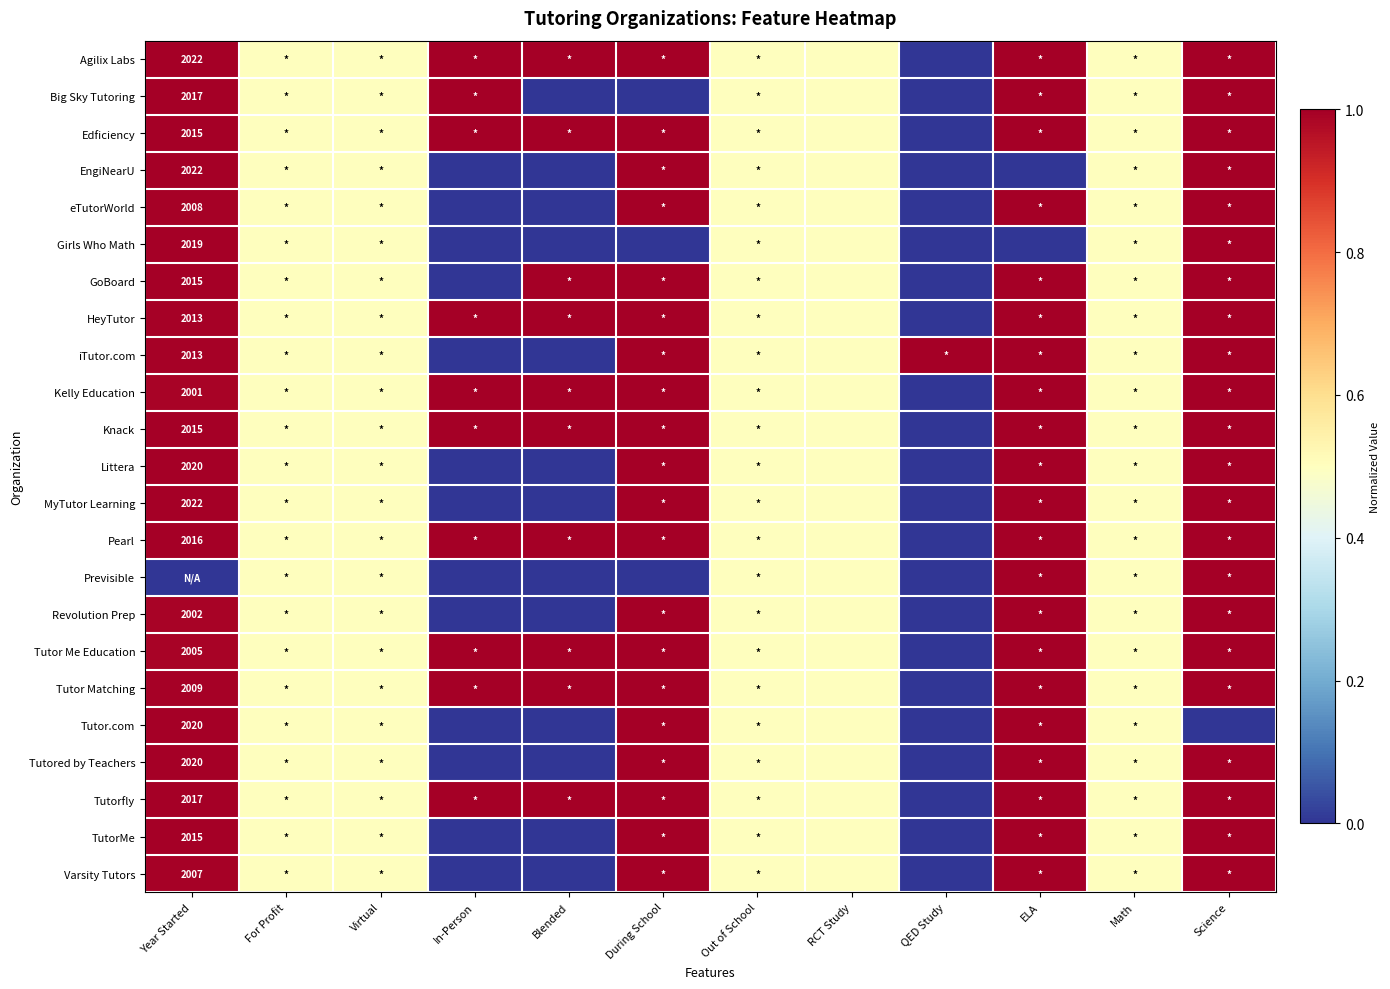

How many data points does each series have?

12